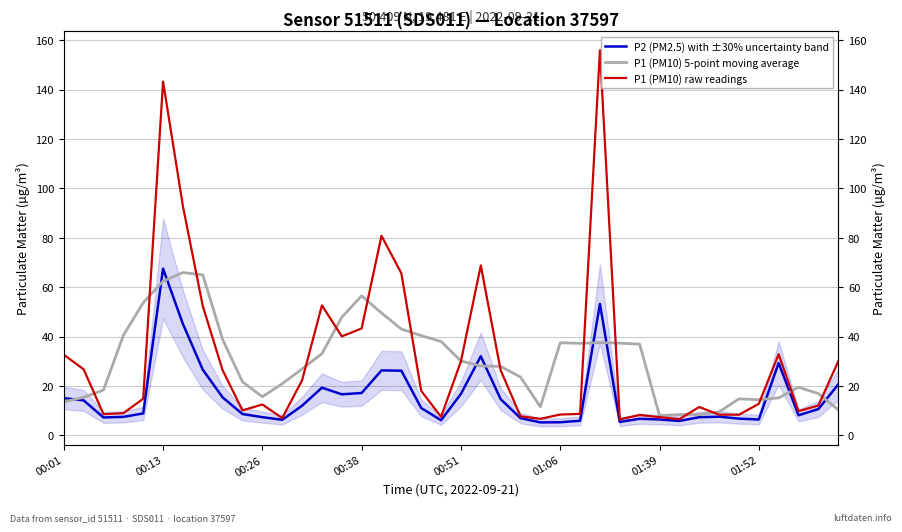

How many values in the P2 (PM2.5) with ±30% uncertainty band series are below 10?

20